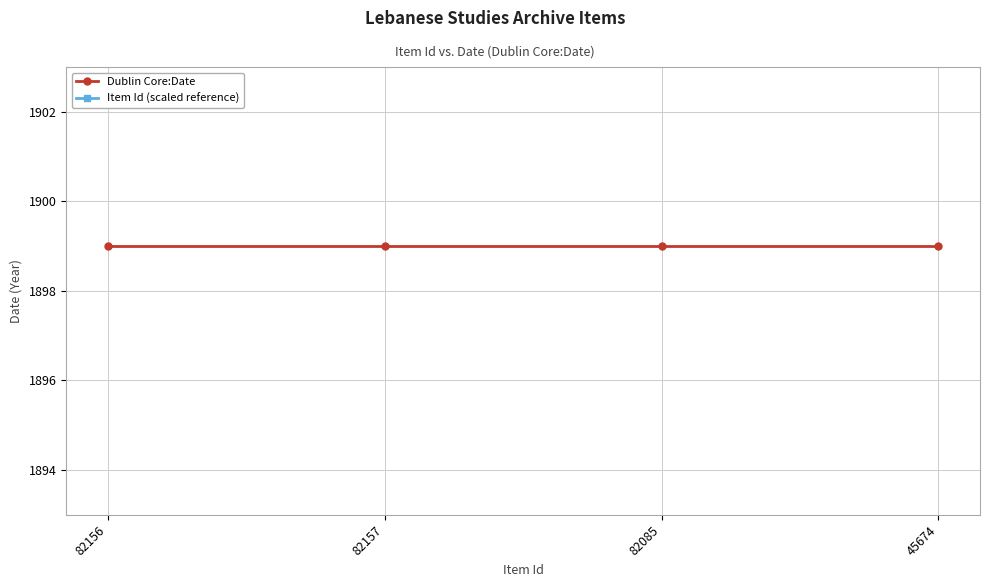

Reading left to right, list all the values displayed in this chart.

Dublin Core:Date: 82156=1899.0	82157=1899.0	82085=1899.0	45674=1899.0
Item Id (scaled reference): 82156=2369.8	82157=2844.5	82085=3319.2	45674=3794.0